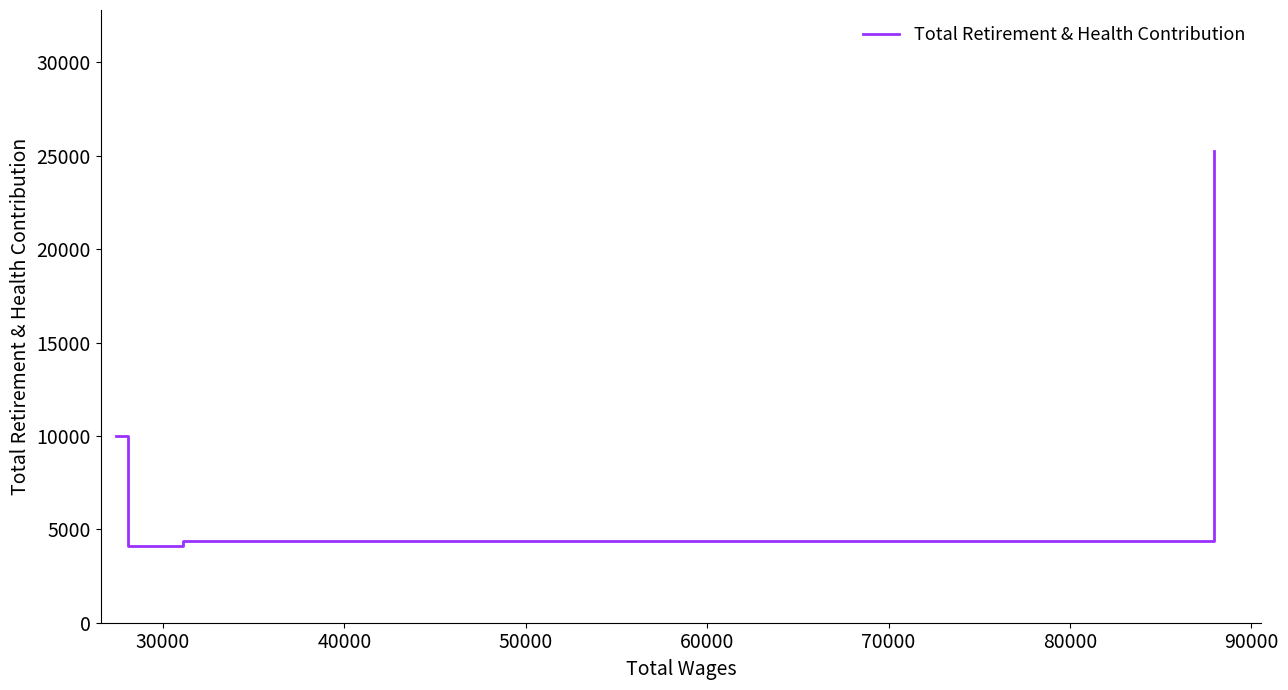

True or false: the data has more than 0 interior local peaks.

False